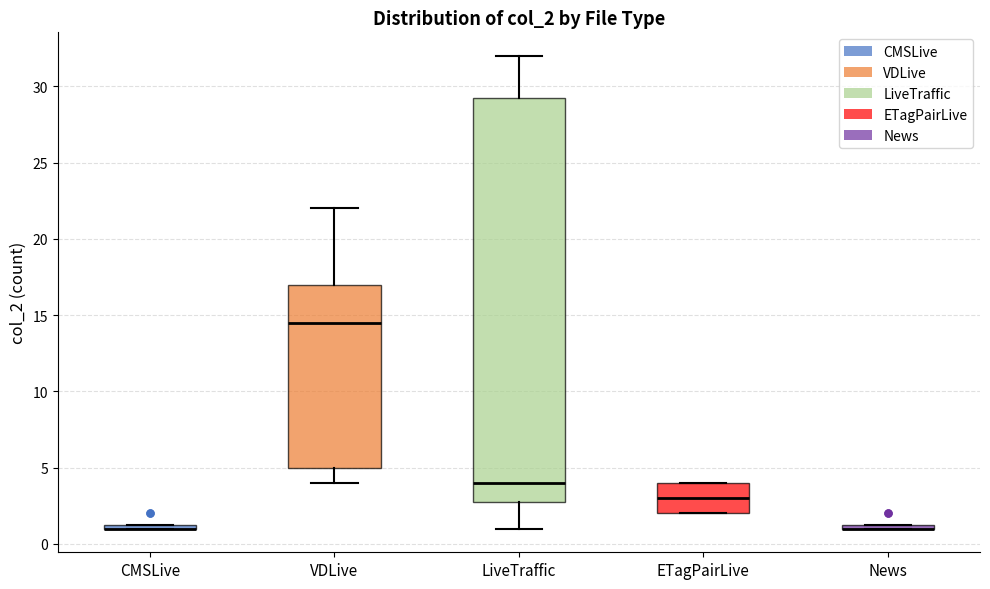

Where is the upper edge of the box for CMSLive on the y-axis? The values are not printed on the chart, so give them approximately, as read against the axis.

1.5